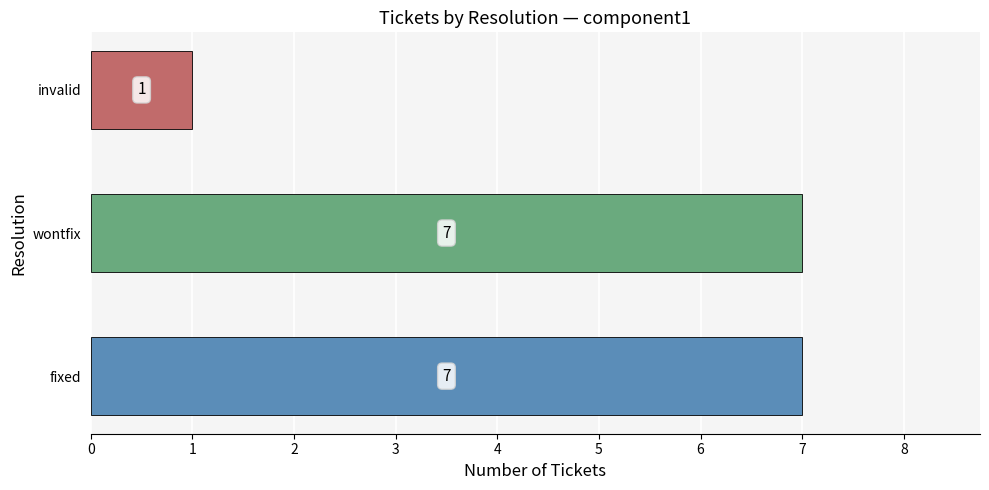

What is the minimum value shown in the chart?

1